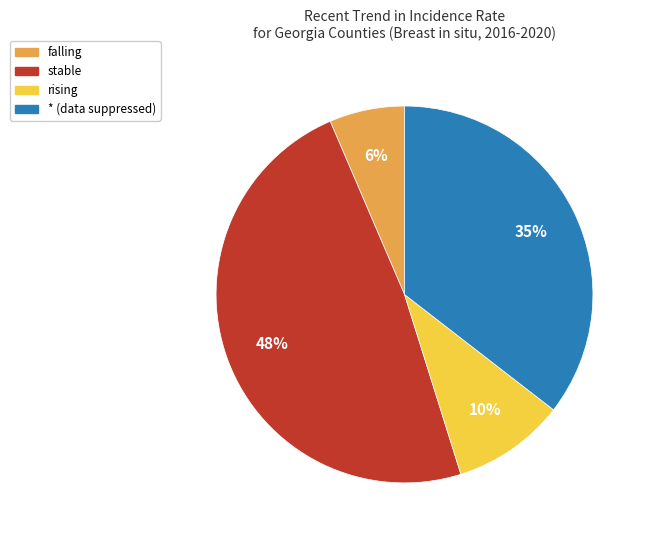

Rank the categories by value from lowest to highest.

falling, rising, *, stable